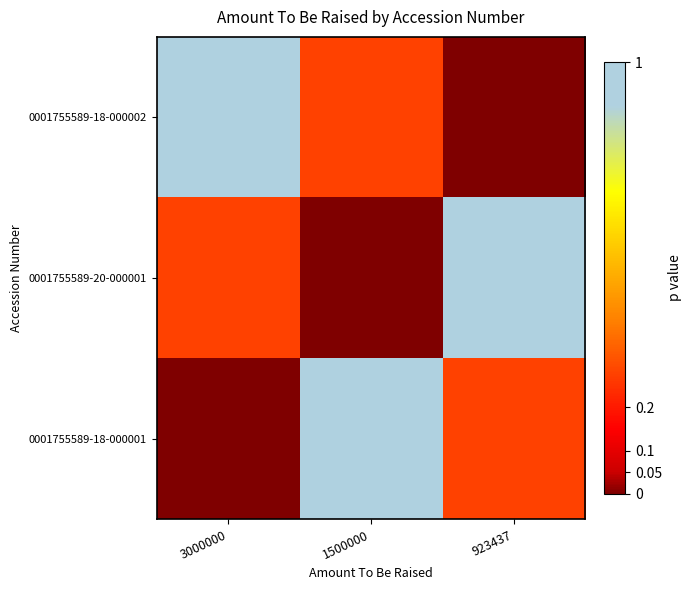

Reading left to right, extract all data points from this chart.

0001755589-18-000002: 3000000=1.0	1500000=0.3	923437=0.0
0001755589-20-000001: 3000000=0.3	1500000=0.0	923437=1.0
0001755589-18-000001: 3000000=0.0	1500000=1.0	923437=0.3